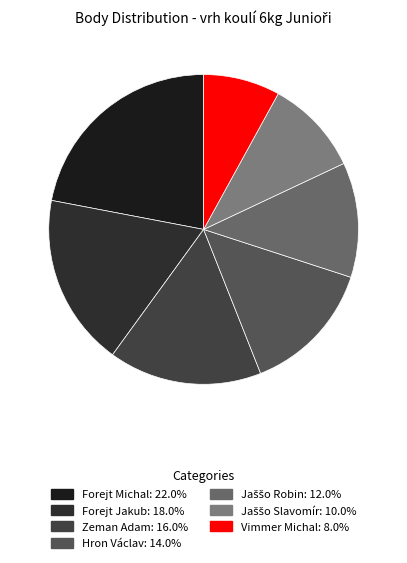

Does Hron Václav account for over 50% of the chart?

No